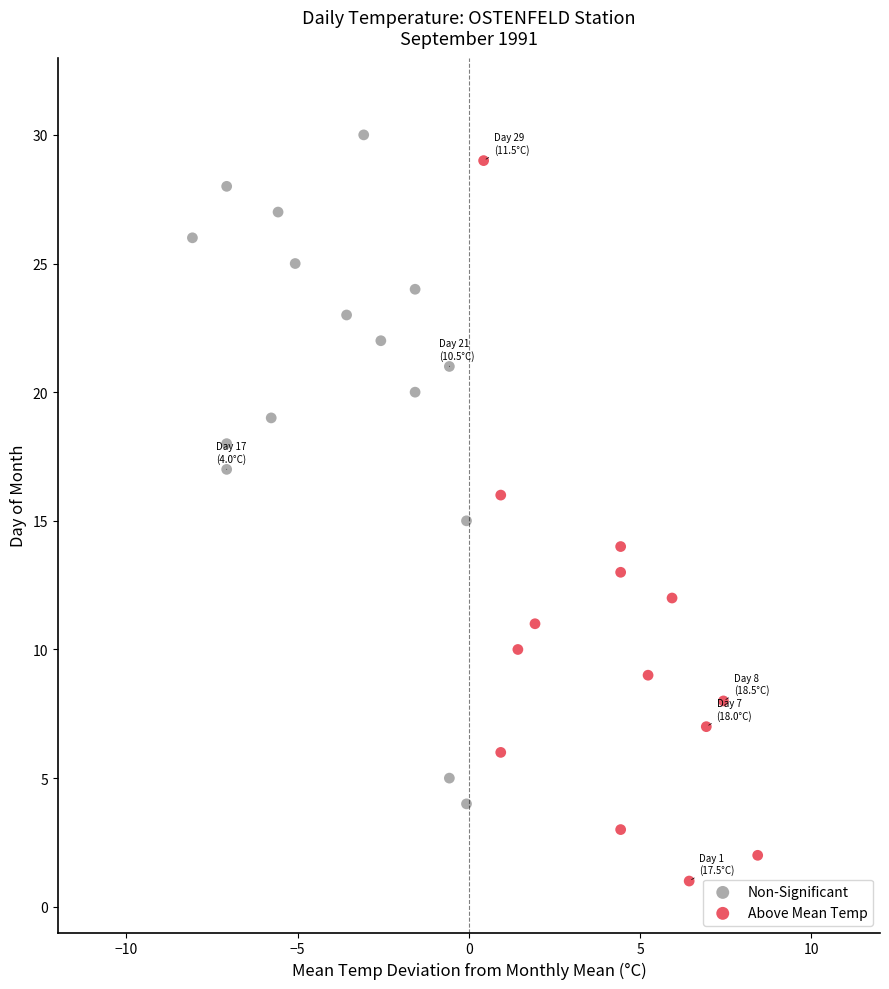

Which series contains the lowest Y value?

Above Mean Temp